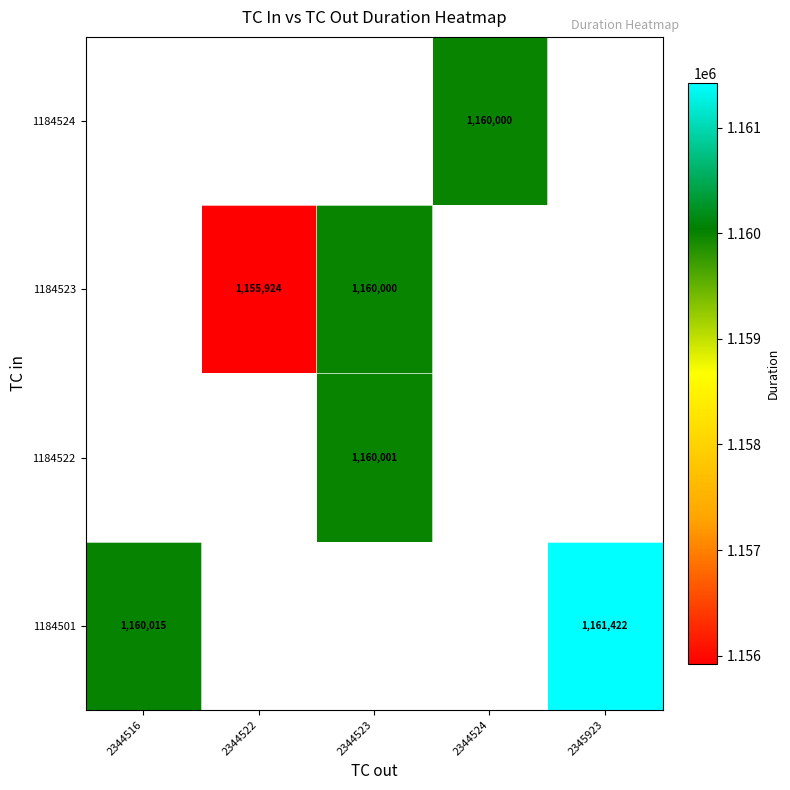

The 1184524 series shows 684111 at 2344524. True or false?

False